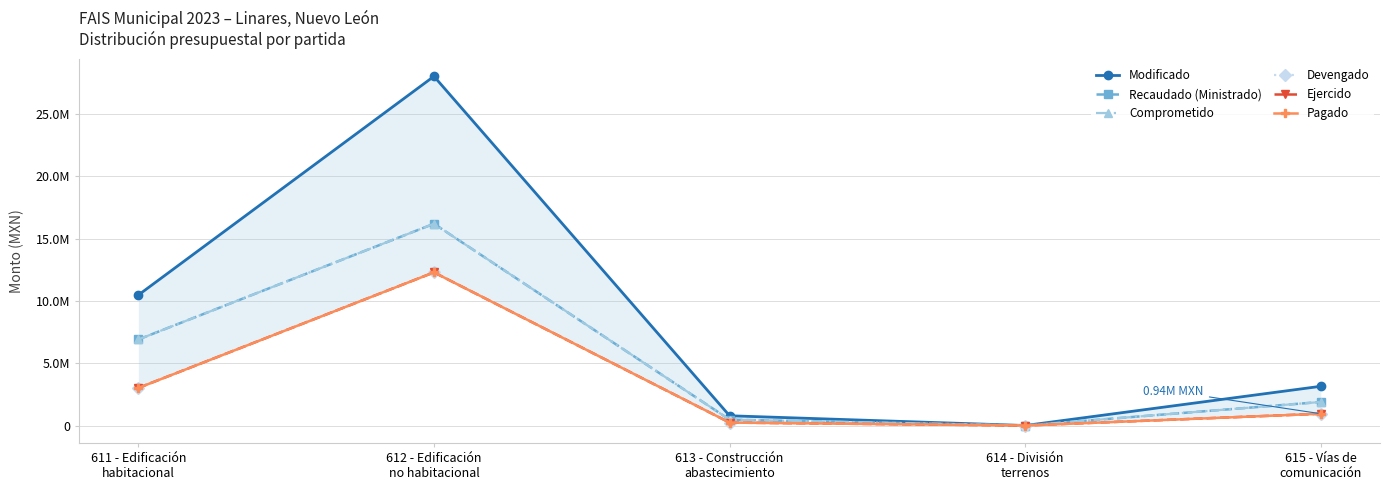

Which label corresponds to the largest value in the chart?

612 - Edificación
no habitacional